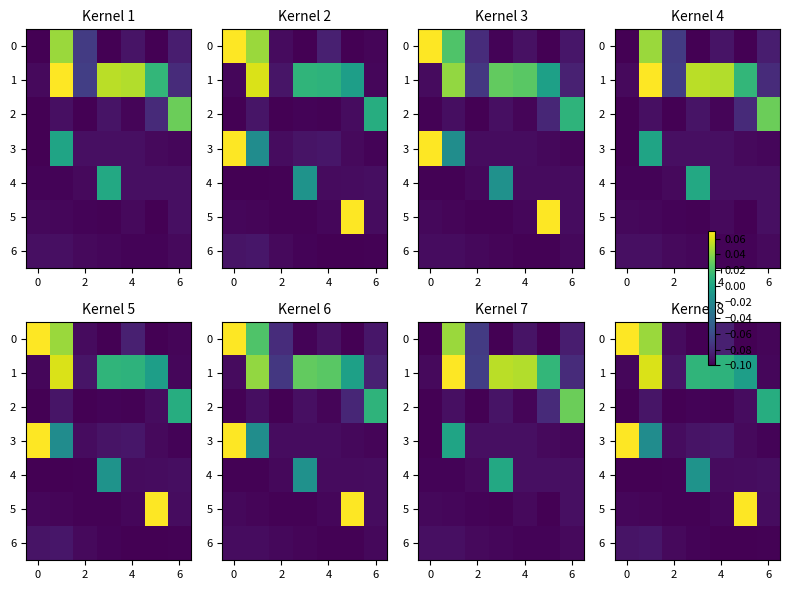

What is the maximum value shown in the chart?

0.1